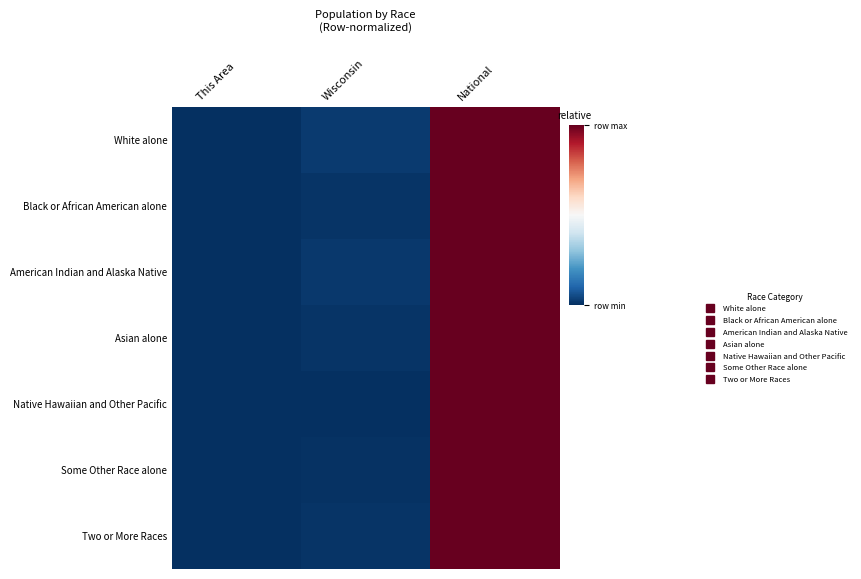

Between This Area and National, which is larger?

National